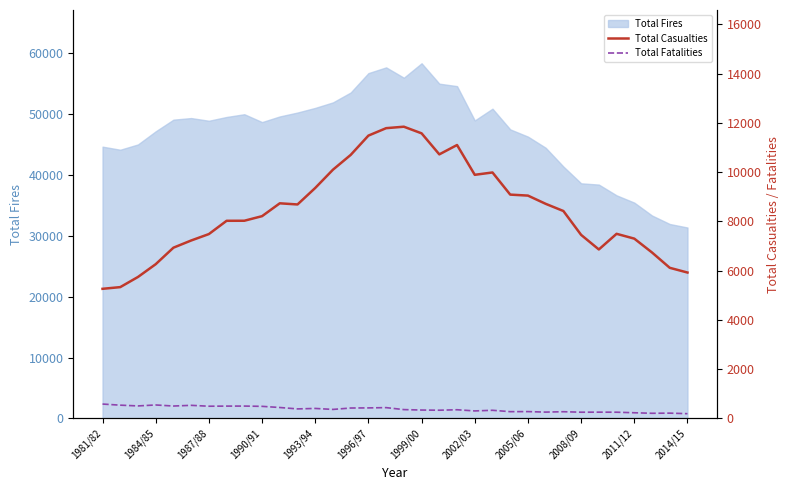

At which label does Total Fatalities first exceed 368?

1981/82